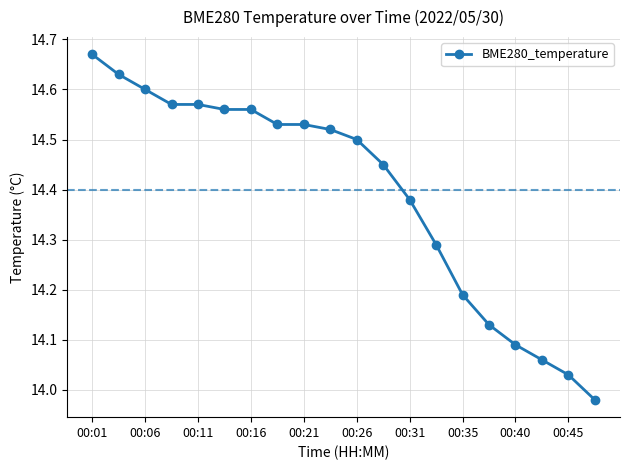

How many distinct data groups are displayed?

1